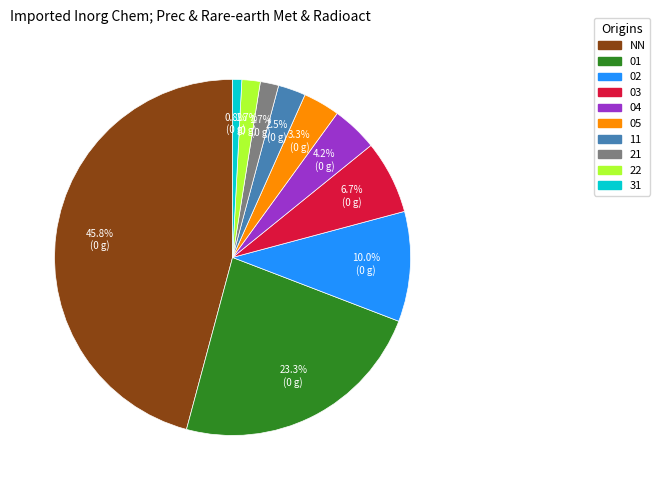

What percentage is the 21 slice, to the nearest percent?

2%